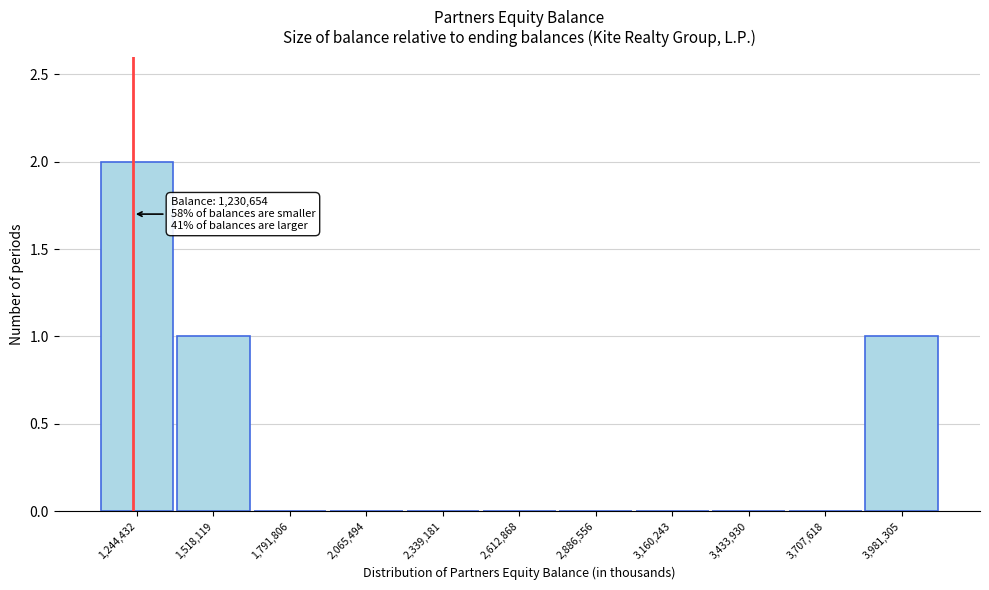

Over which range of the x-axis is the bar tallest?

1100000 to 1400000